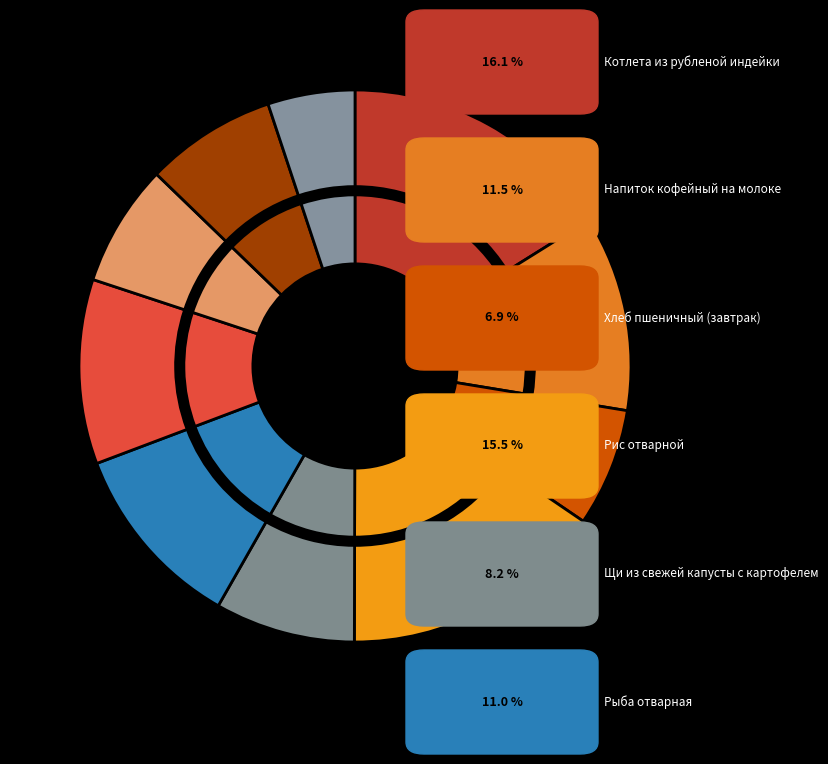

What percentage is the Рис отварной slice, to the nearest percent?

16%